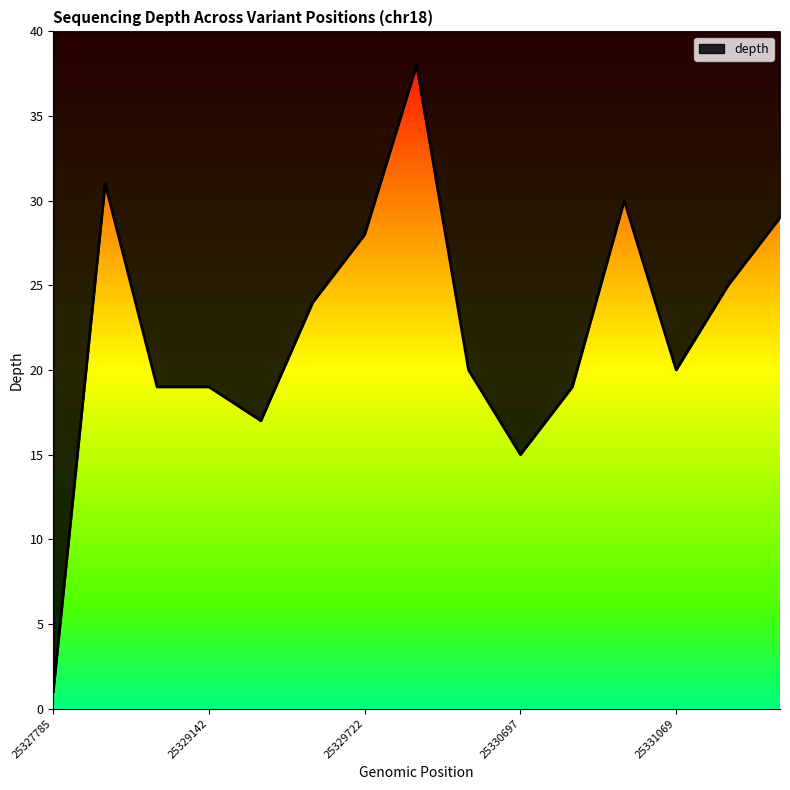

Does the chart have visible grid lines?

No